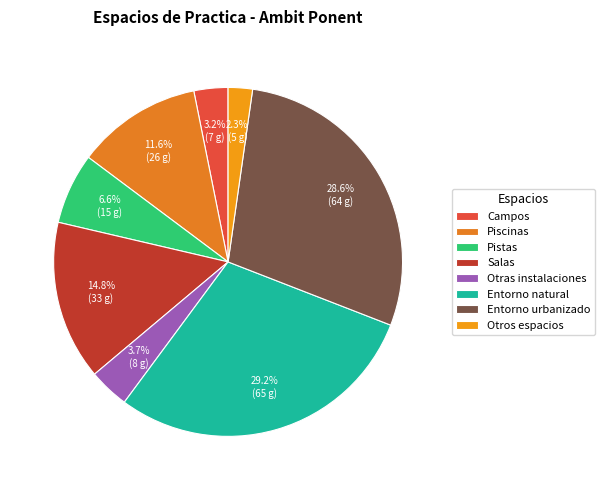

Is Pistas the majority of the pie?

No